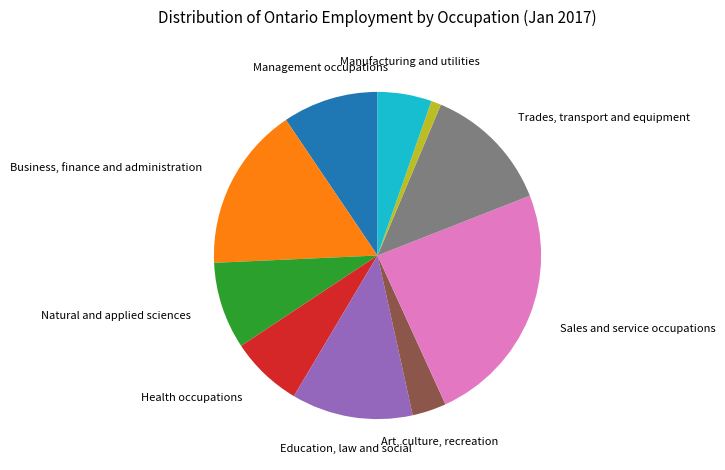

Is there a majority slice in this chart?

No